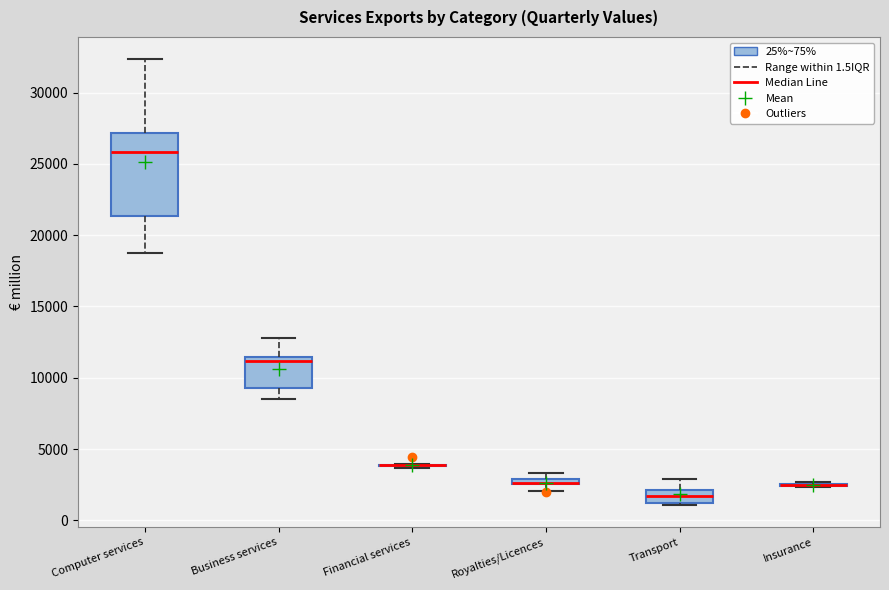

Where is the lower edge of the box for Royalties/Licences on the y-axis? The values are not printed on the chart, so give them approximately, as read against the axis.

2500